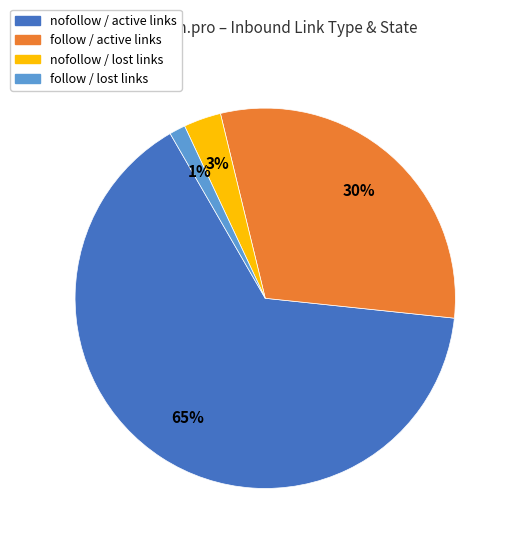

To the nearest percent, what is the average slice percentage?

25%